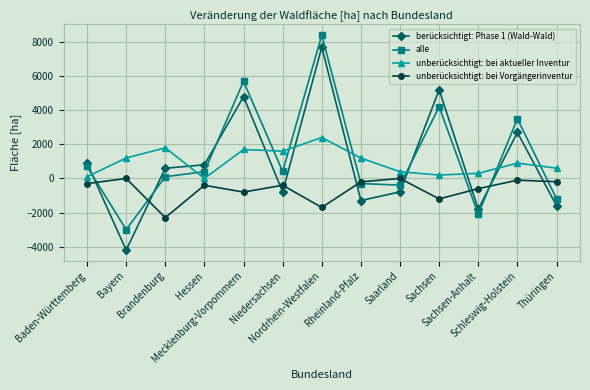

What is the greatest value displayed?

8389.6